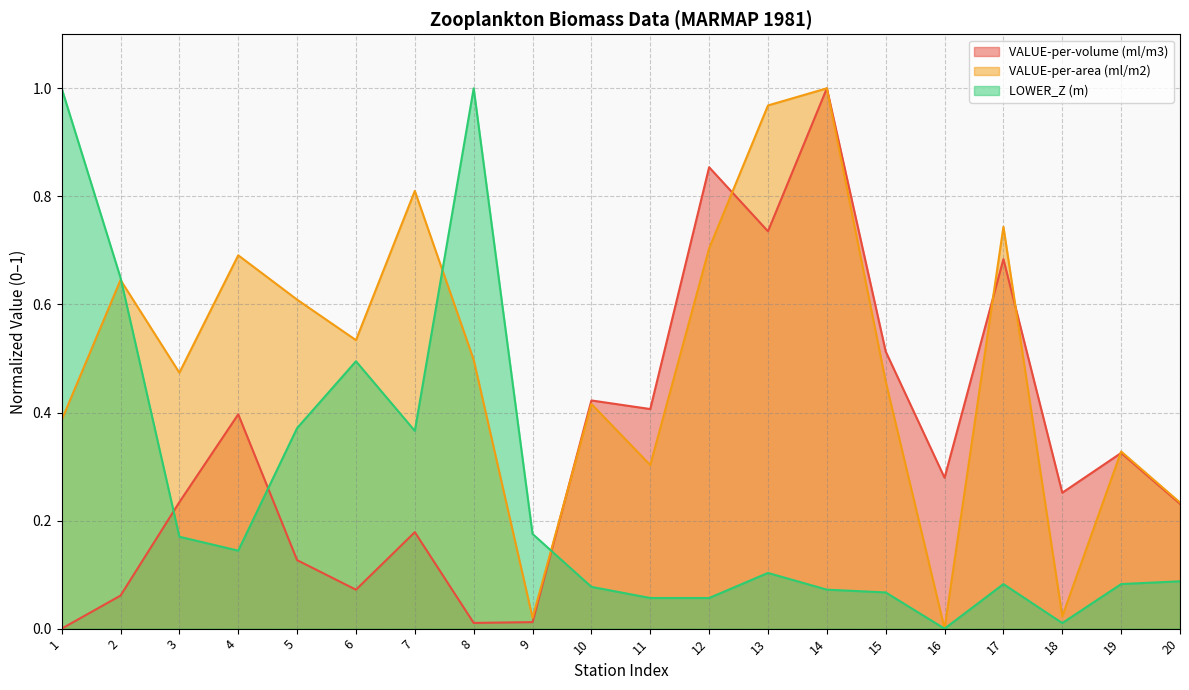

Reading left to right, extract all data points from this chart.

VALUE-per-volume (ml/m3): 1=0.0	2=0.1	3=0.2	4=0.4	5=0.1	6=0.1	7=0.2	8=0.0	9=0.0	10=0.4	11=0.4	12=0.9	13=0.7	14=1.0	15=0.5	16=0.3	17=0.7	18=0.3	19=0.3	20=0.2
VALUE-per-area (ml/m2): 1=0.4	2=0.6	3=0.5	4=0.7	5=0.6	6=0.5	7=0.8	8=0.5	9=0.0	10=0.4	11=0.3	12=0.7	13=1.0	14=1.0	15=0.5	16=0.0	17=0.7	18=0.0	19=0.3	20=0.2
LOWER_Z (m): 1=1.0	2=0.6	3=0.2	4=0.1	5=0.4	6=0.5	7=0.4	8=1.0	9=0.2	10=0.1	11=0.1	12=0.1	13=0.1	14=0.1	15=0.1	16=0.0	17=0.1	18=0.0	19=0.1	20=0.1